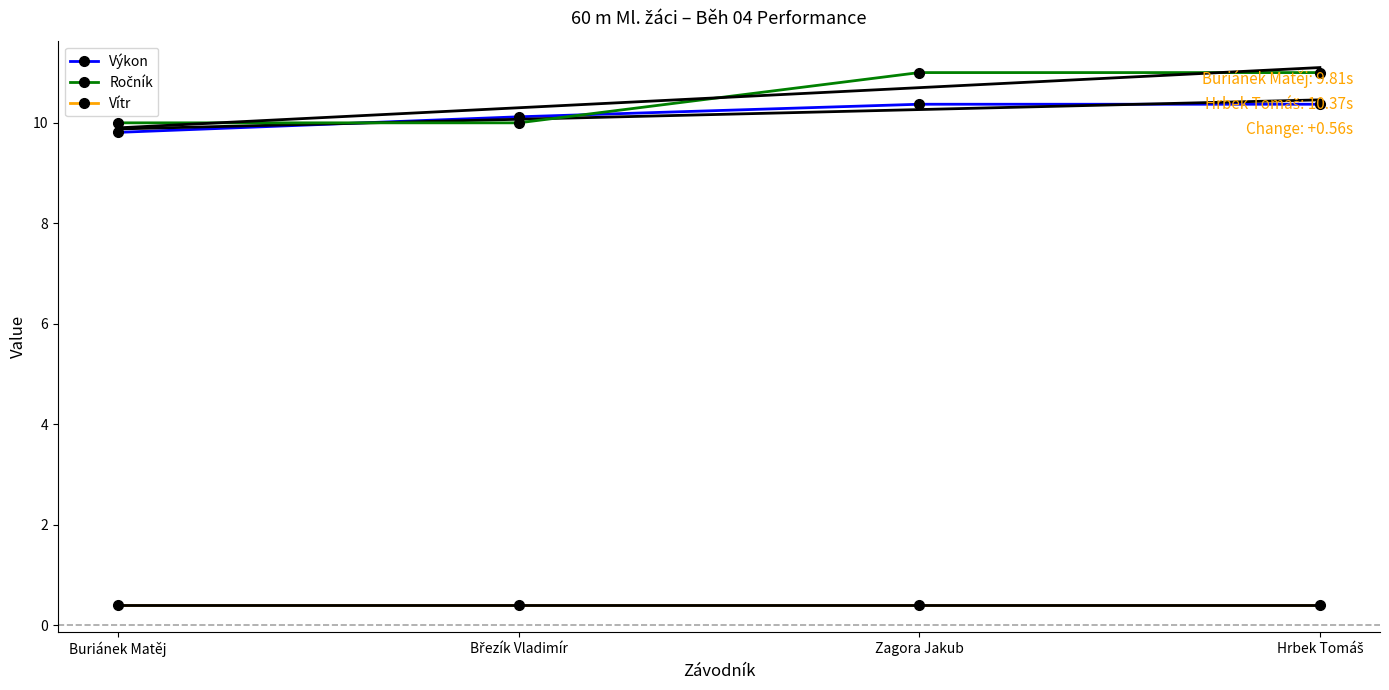

What is the sum of all Výkon values?

40.7